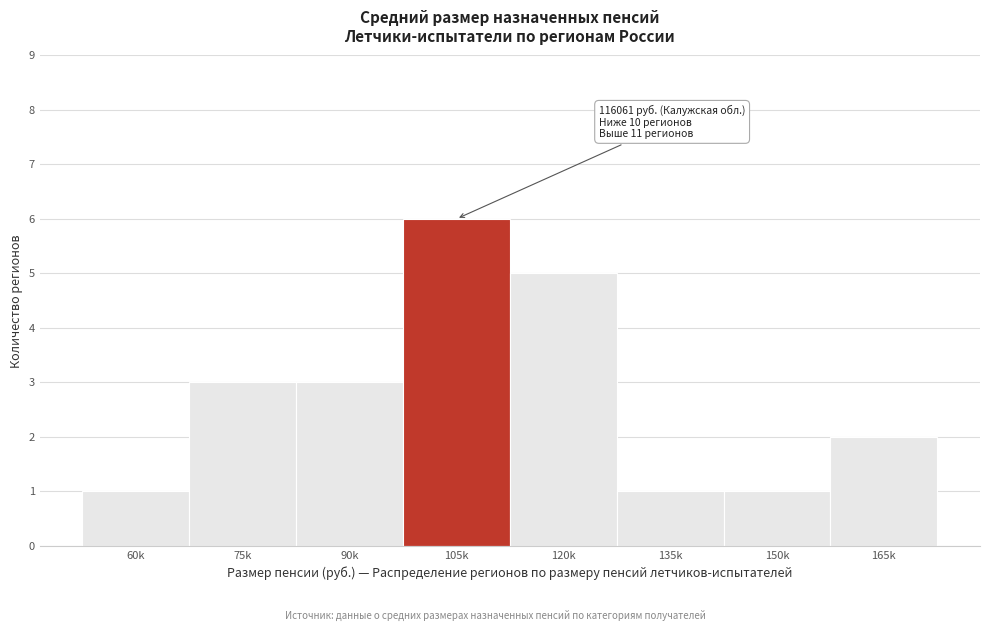

Reading right to left, extract all data points from this chart.

165k=2	150k=1	135k=1	120k=5	105k=6	90k=3	75k=3	60k=1